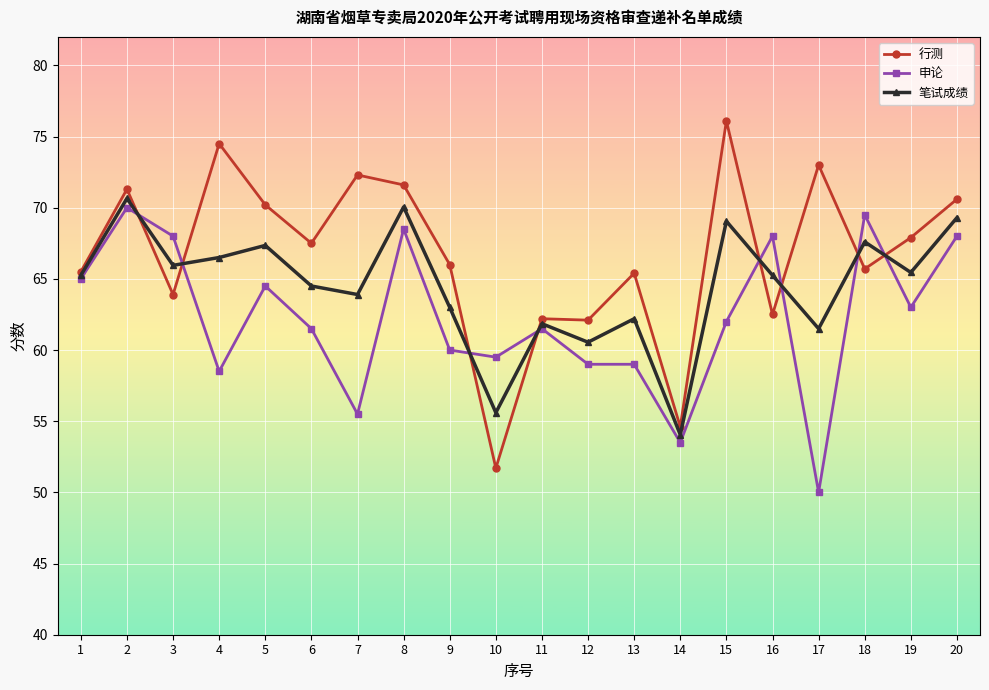

What is the greatest value displayed?

76.1